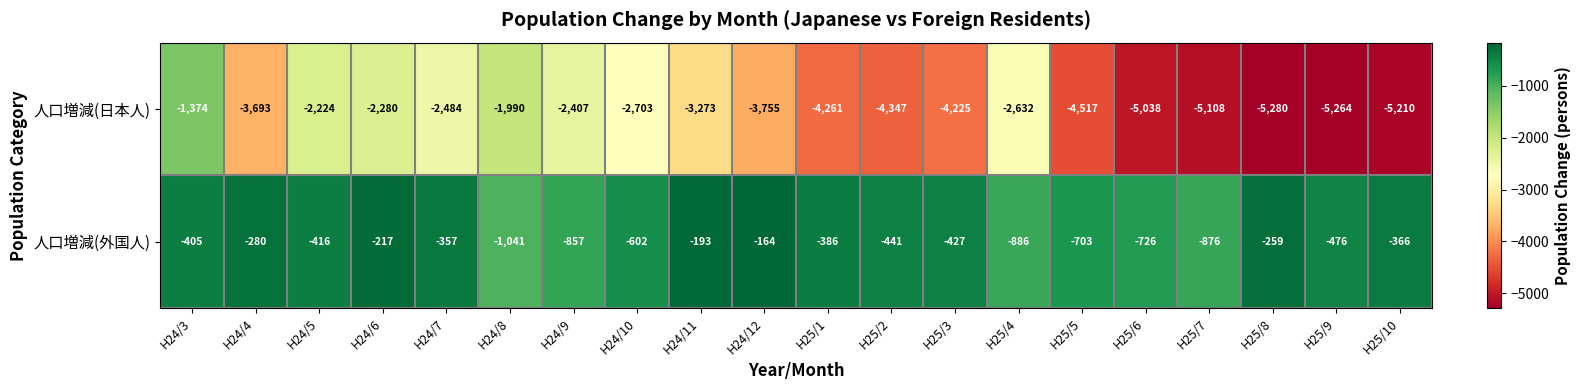

What is the greatest value displayed?

-164